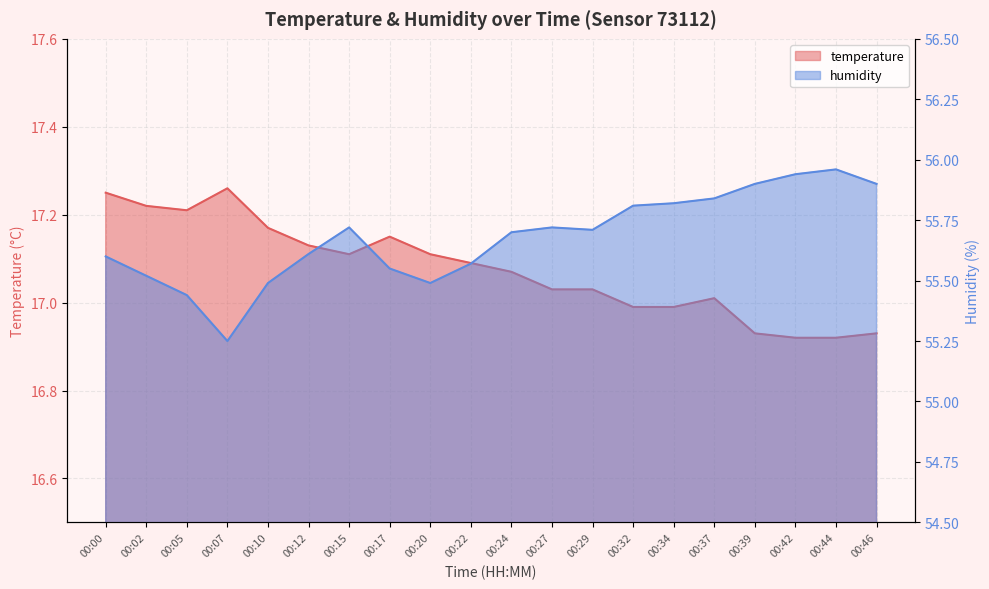

The temperature series shows 17.2 at 00:02. True or false?

True